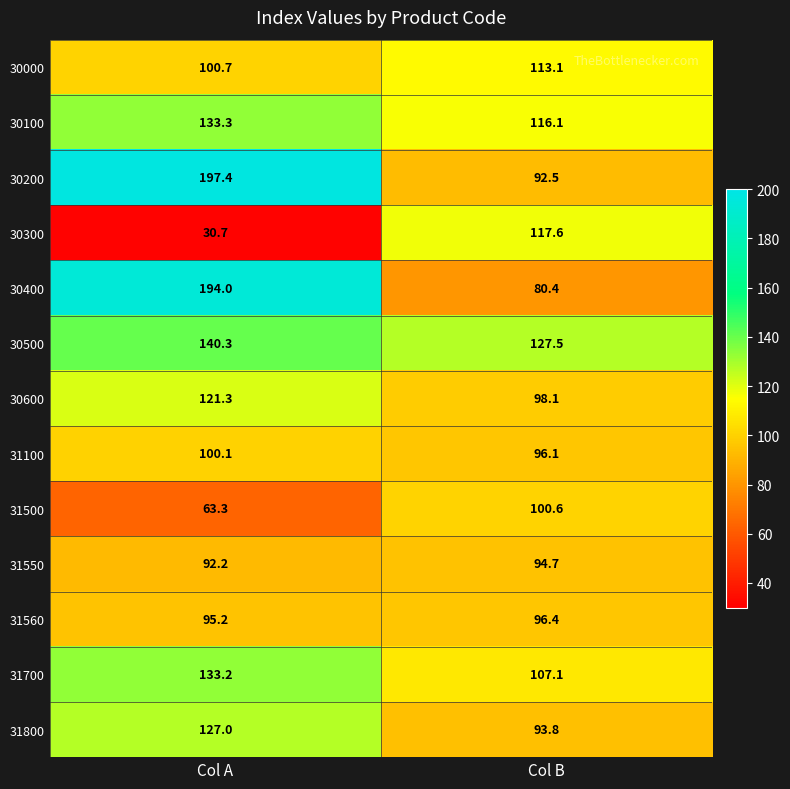

The value of 30200 at Col B is 92.5. True or false?

True